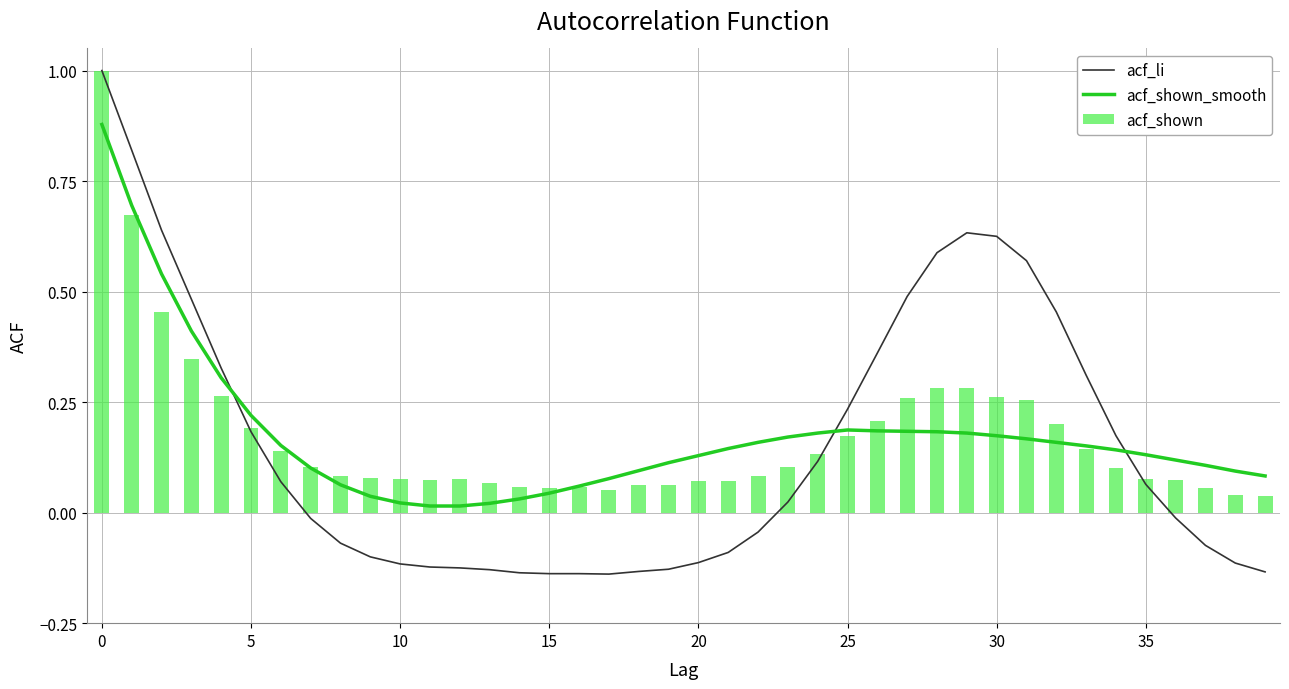

At which category does the chart reach its minimum across all series?

17